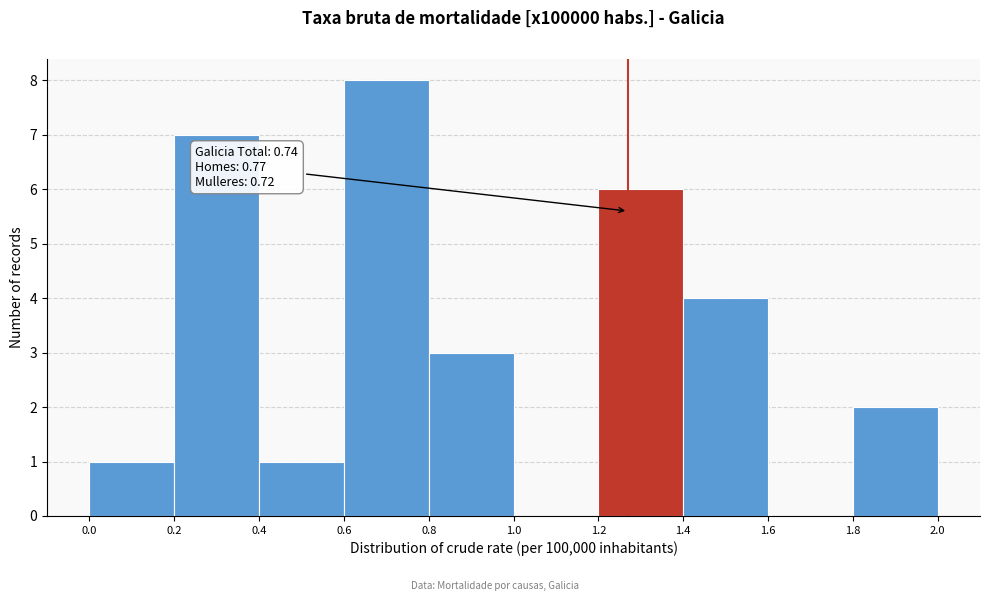

Over which range of the x-axis is the bar tallest?

0.6 to 0.8